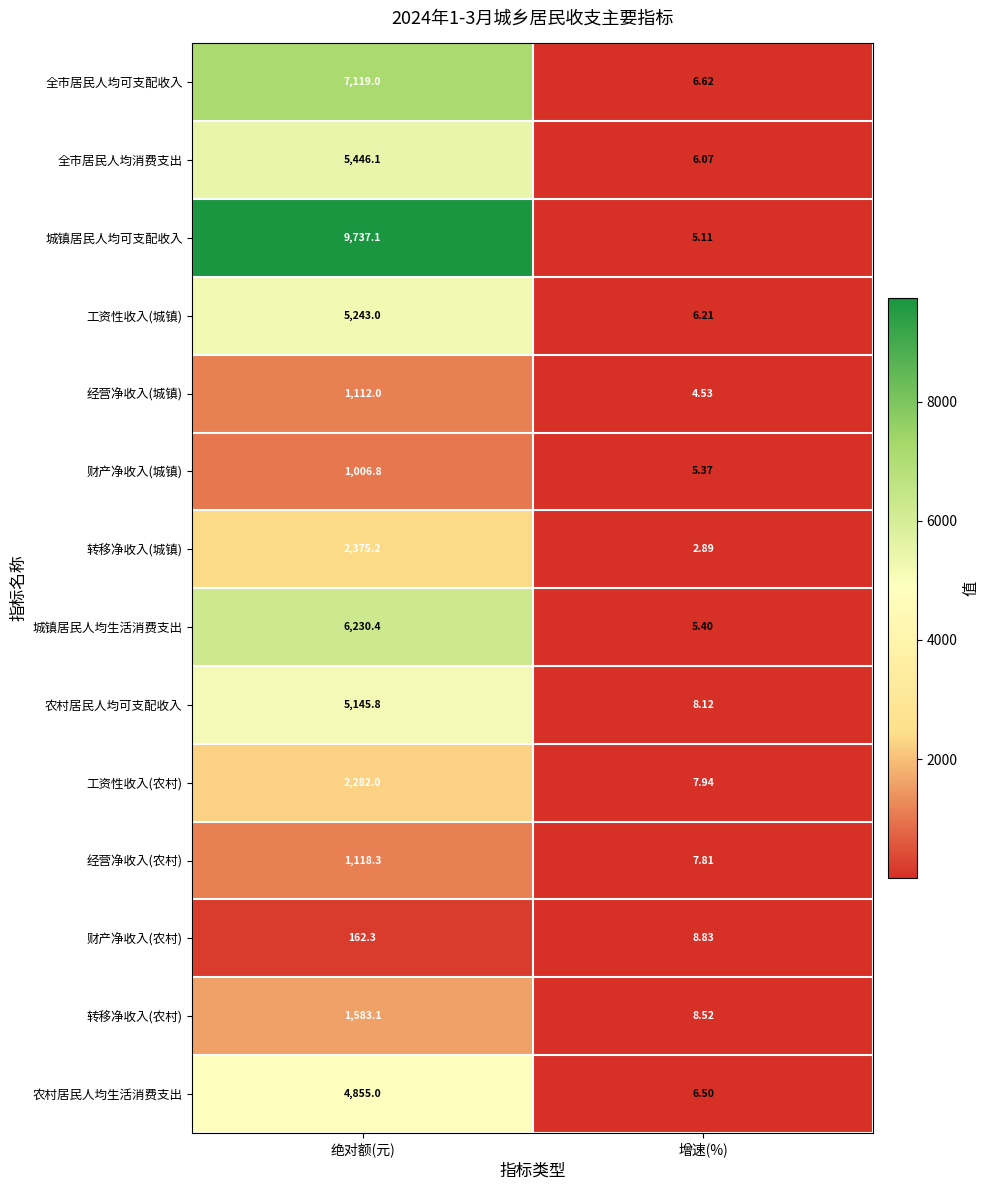

Which series has the largest total across all categories?

城镇居民人均可支配收入